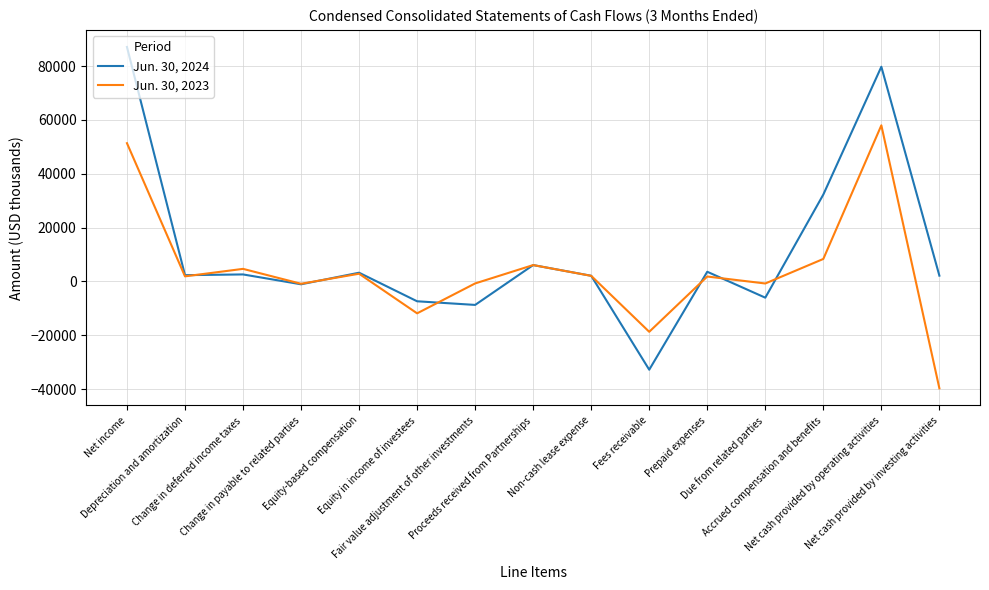

What is the difference between the Jun. 30, 2023 values at Net income and Equity in income of investees?

63210